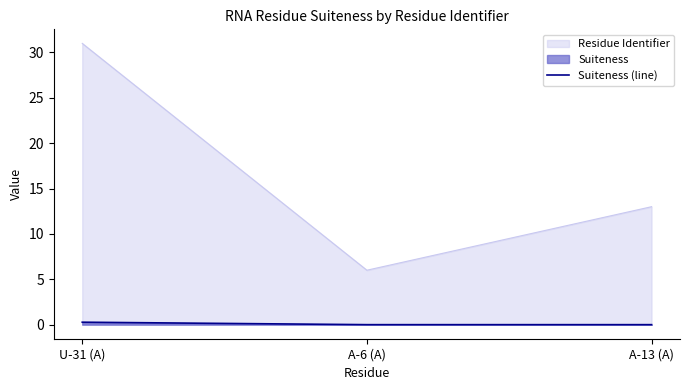

What is the difference between the maximum and minimum values in the Residue Identifier series?

25.0